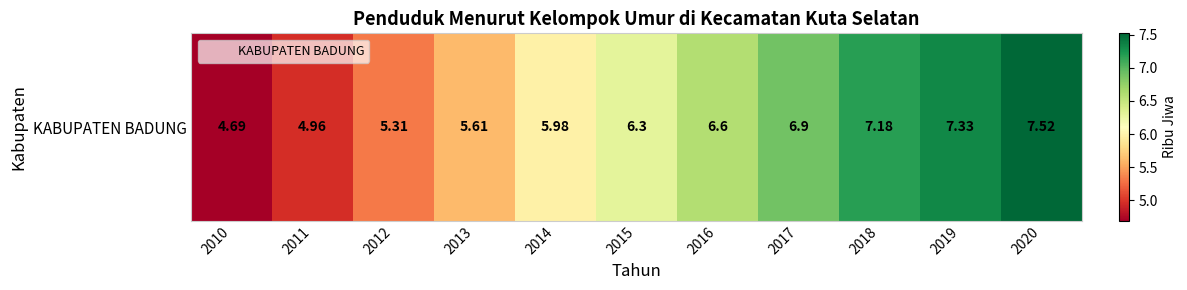

What is the minimum value shown in the chart?

4.7